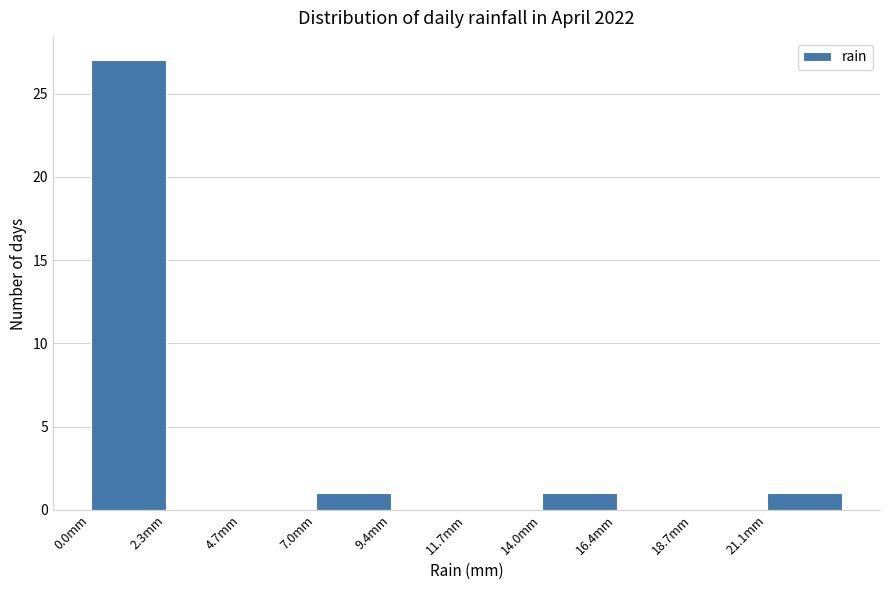

Which range on the x-axis has the tallest bar?

0.0 to 2.5